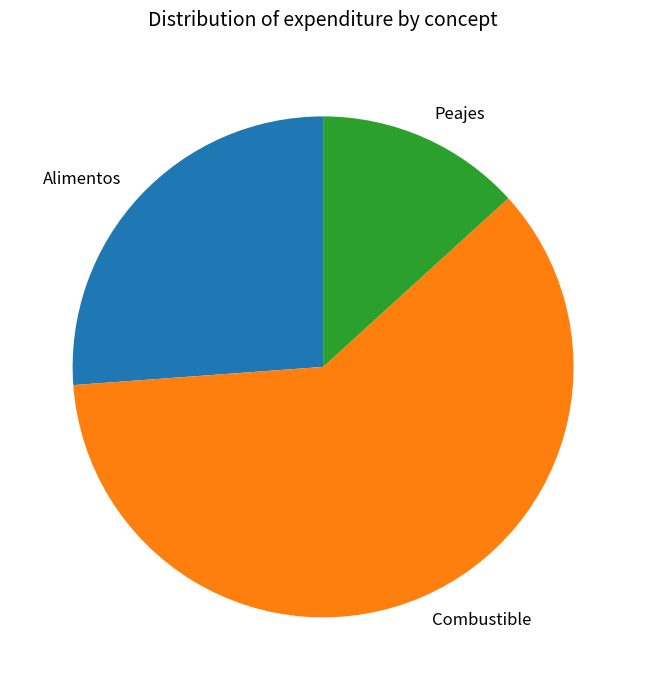

What is the ratio of the value at Alimentos to the value at Combustible?

0.4